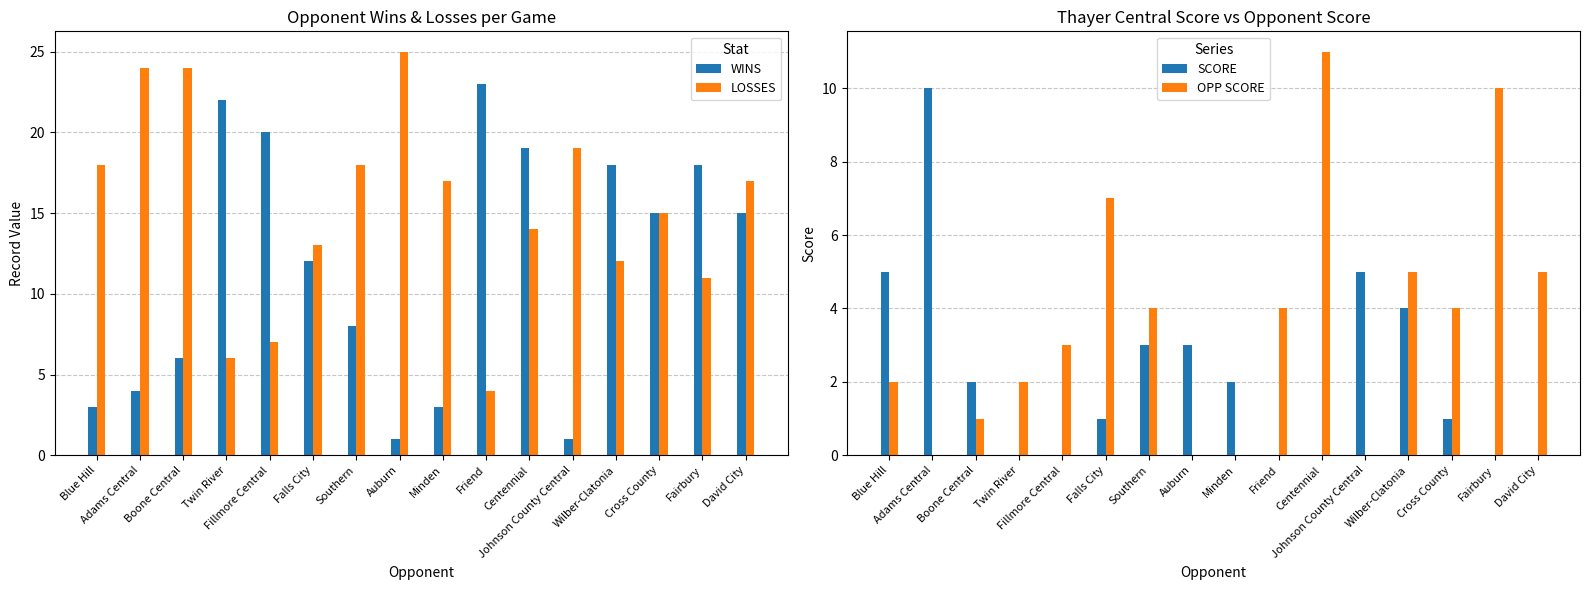

What is the average value of the SCORE series?

2